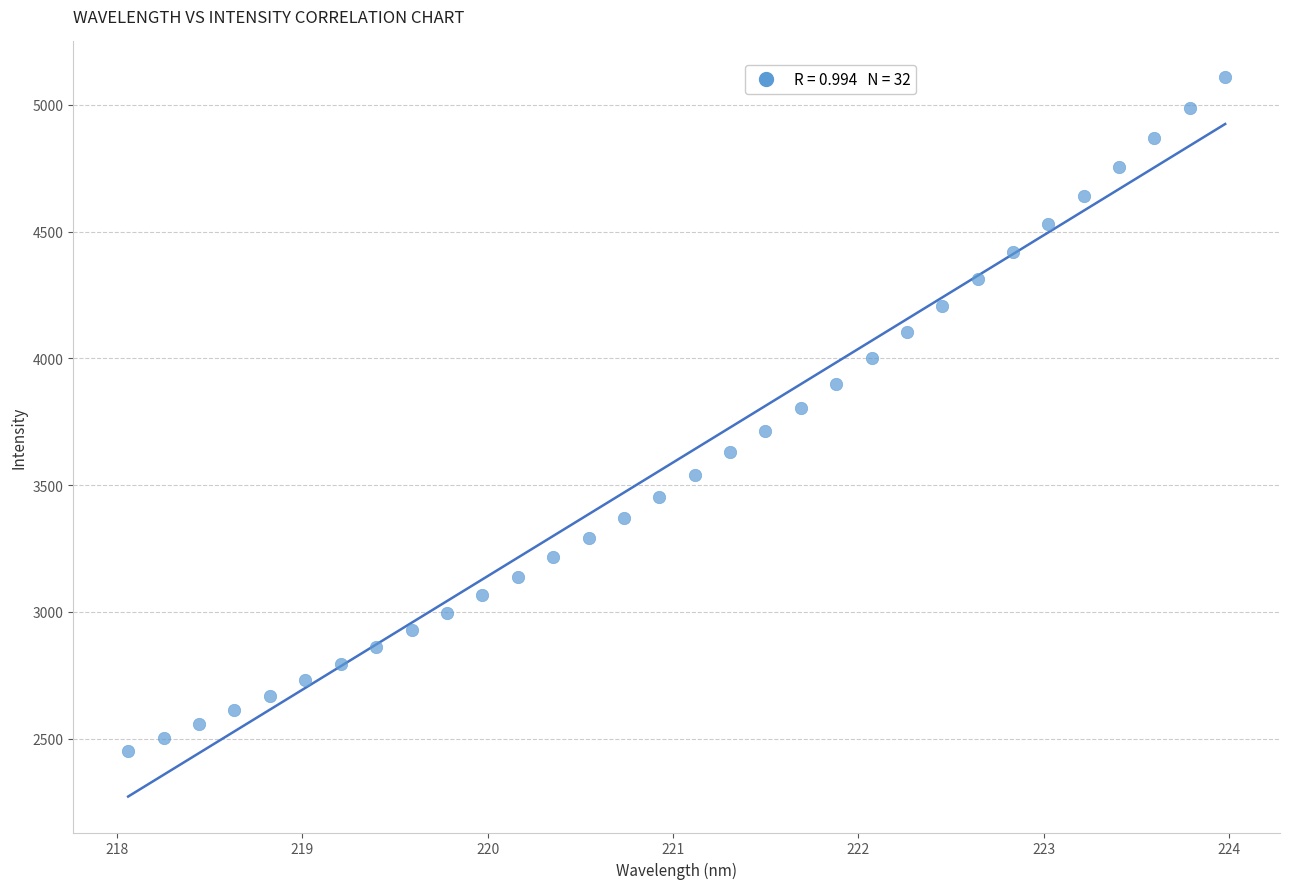

What is the range of X values (max minus min)?

5.9